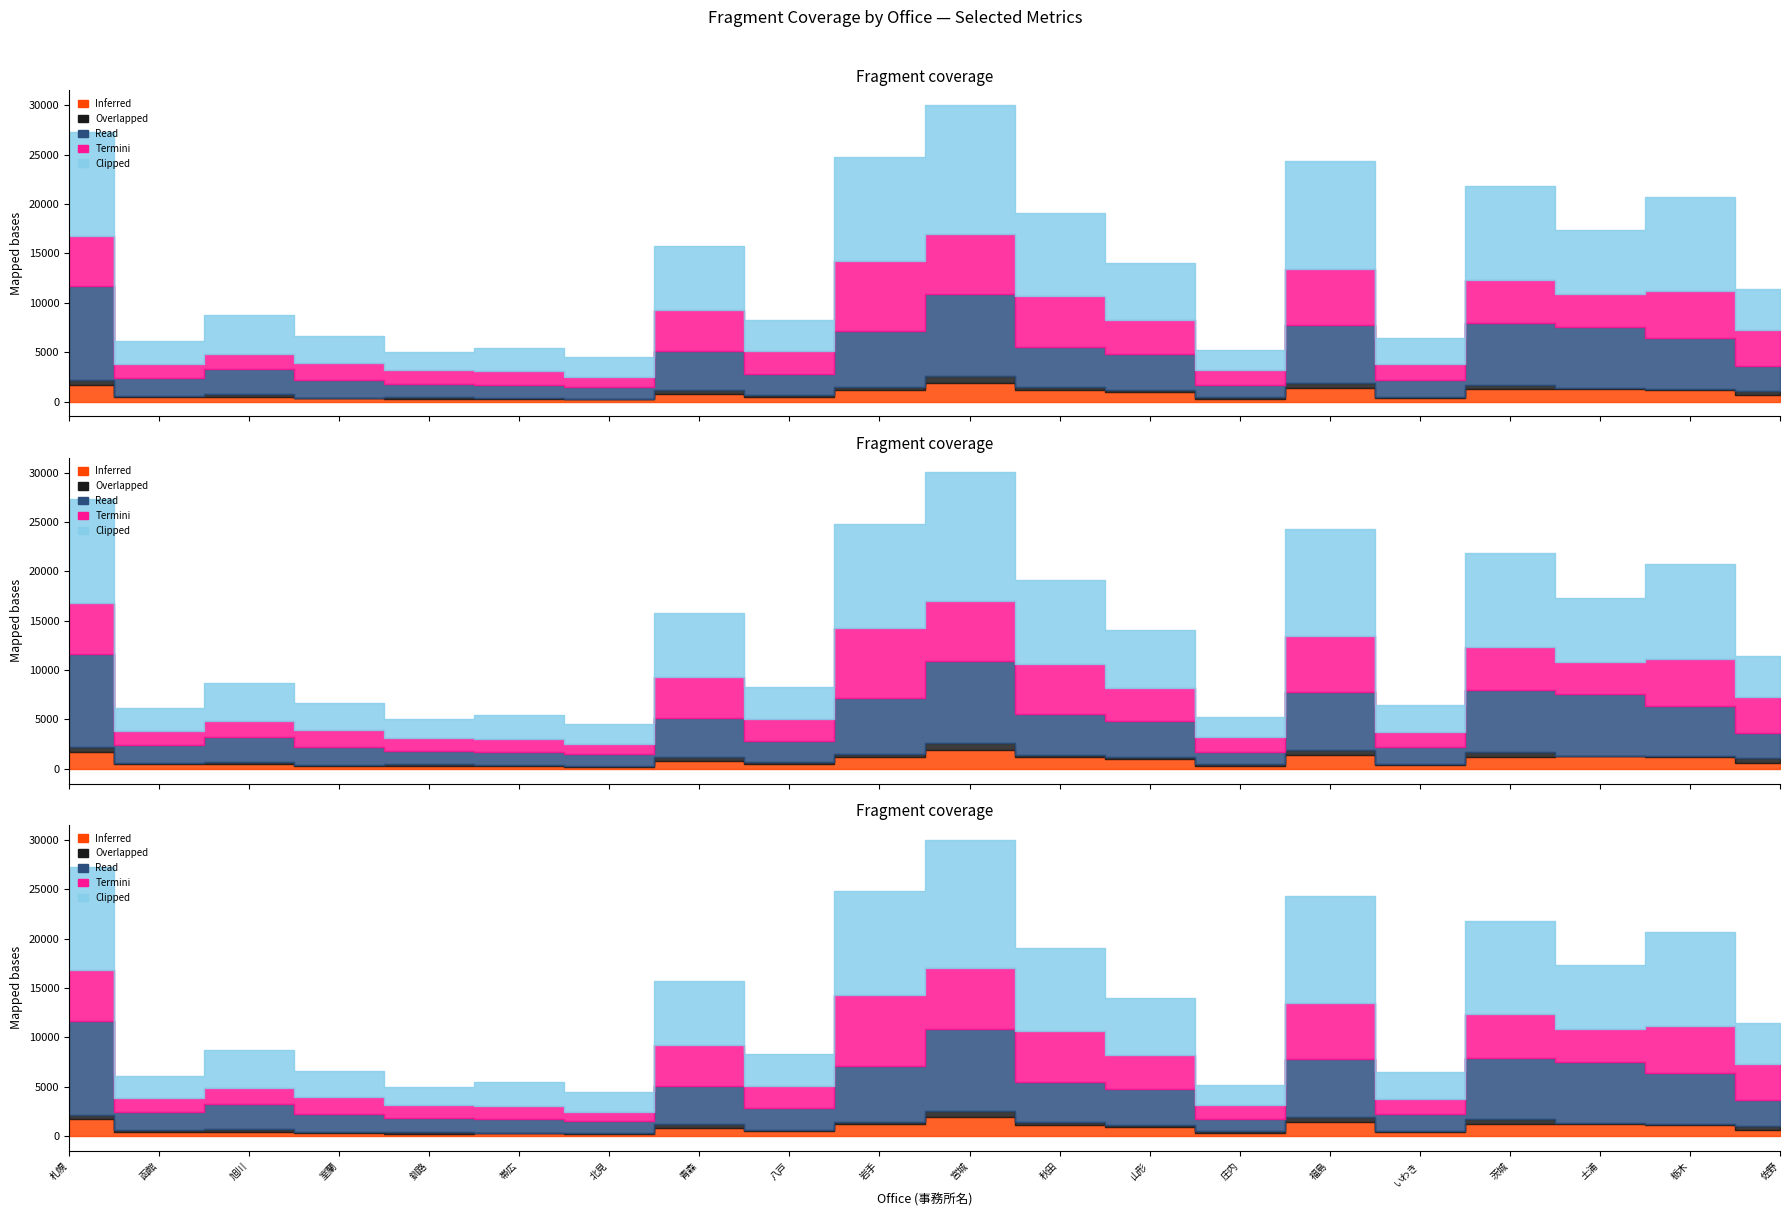

Reading left to right, extract all data points from this chart.

Inferred: 1695	437	452	314	252	274	213	793	482	1211	1899	1158	951	276	1416	389	1229	1254	1160	620
Overlapped: 484	174	278	89	191	84	91	406	171	257	668	280	196	209	466	91	492	76	106	441
Read: 9478	1811	2527	1799	1383	1338	1205	3916	2145	5667	8304	4082	3645	1192	5885	1725	6232	6201	5144	2564
Termini: 5114	1413	1577	1731	1320	1367	966	4144	2278	7133	6099	5123	3421	1511	5697	1557	4381	3326	4761	3644
Clipped: 10507	2289	3883	2694	1869	2361	2017	6470	3190	10537	13050	8440	5803	2021	10871	2718	9478	6475	9542	4153